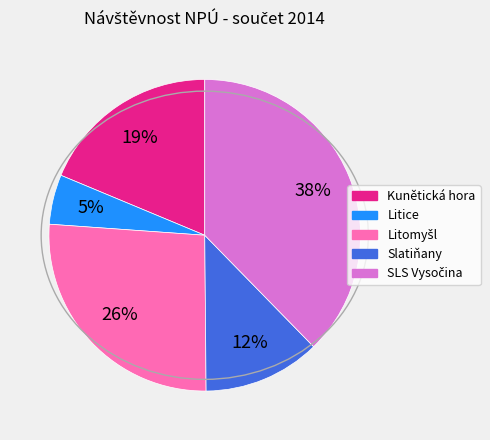

To the nearest percent, what is the average slice percentage?

20%